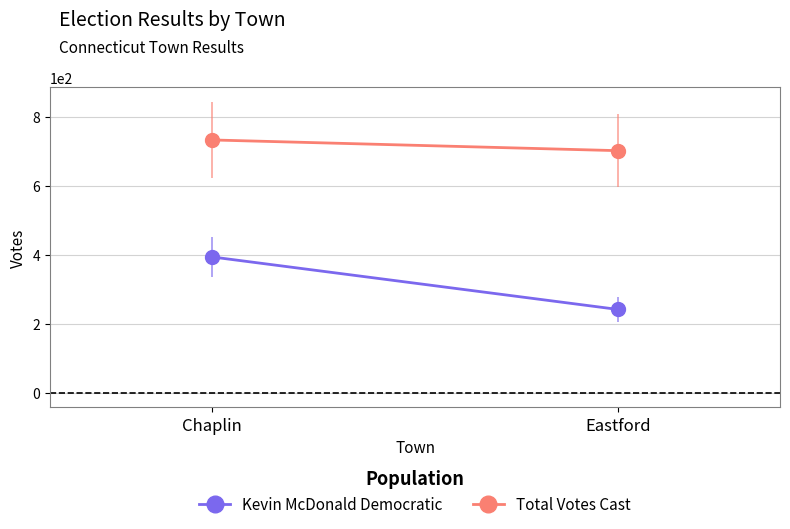

What is the sum of the Kevin McDonald Democratic values at Eastford and Chaplin?

636